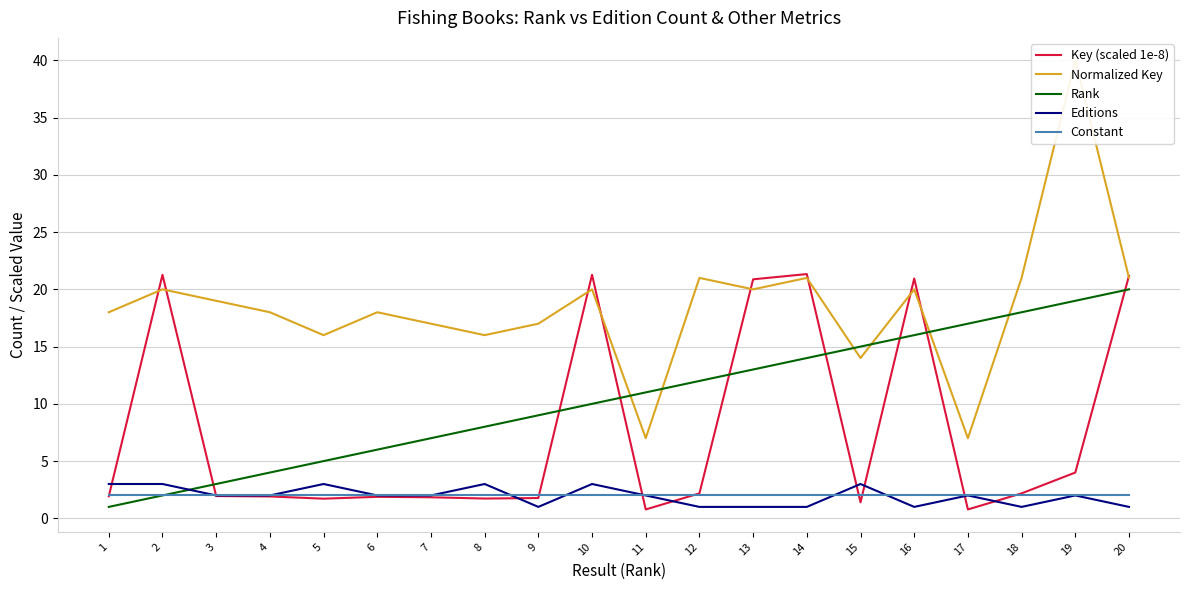

Between which two adjacent categories do Key (scaled 1e-8) and Constant first intersect?

1 and 2